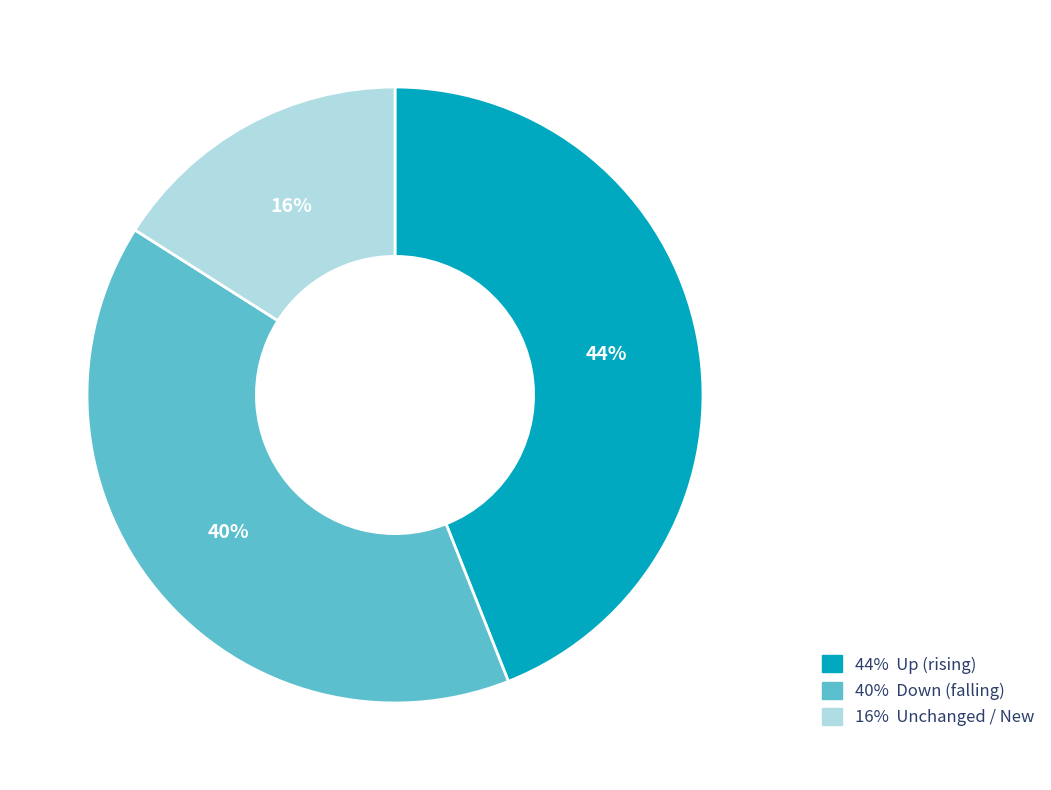

Does 40% Down (falling) account for over 50% of the chart?

No